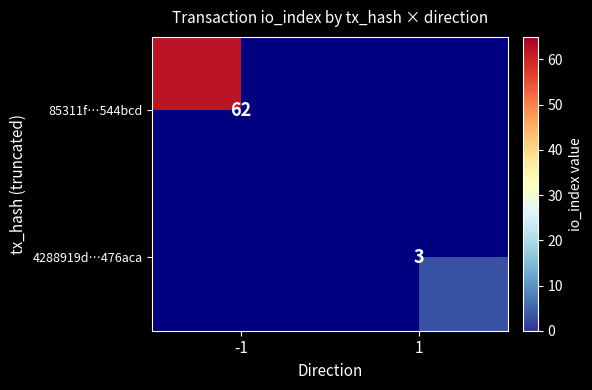

What is the minimum value shown in the chart?

3.0